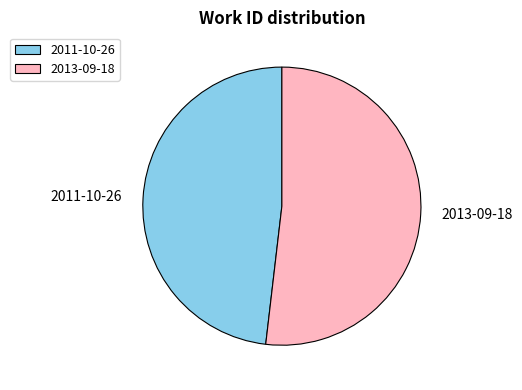

Between 2011-10-26 and 2013-09-18, which is larger?

2013-09-18